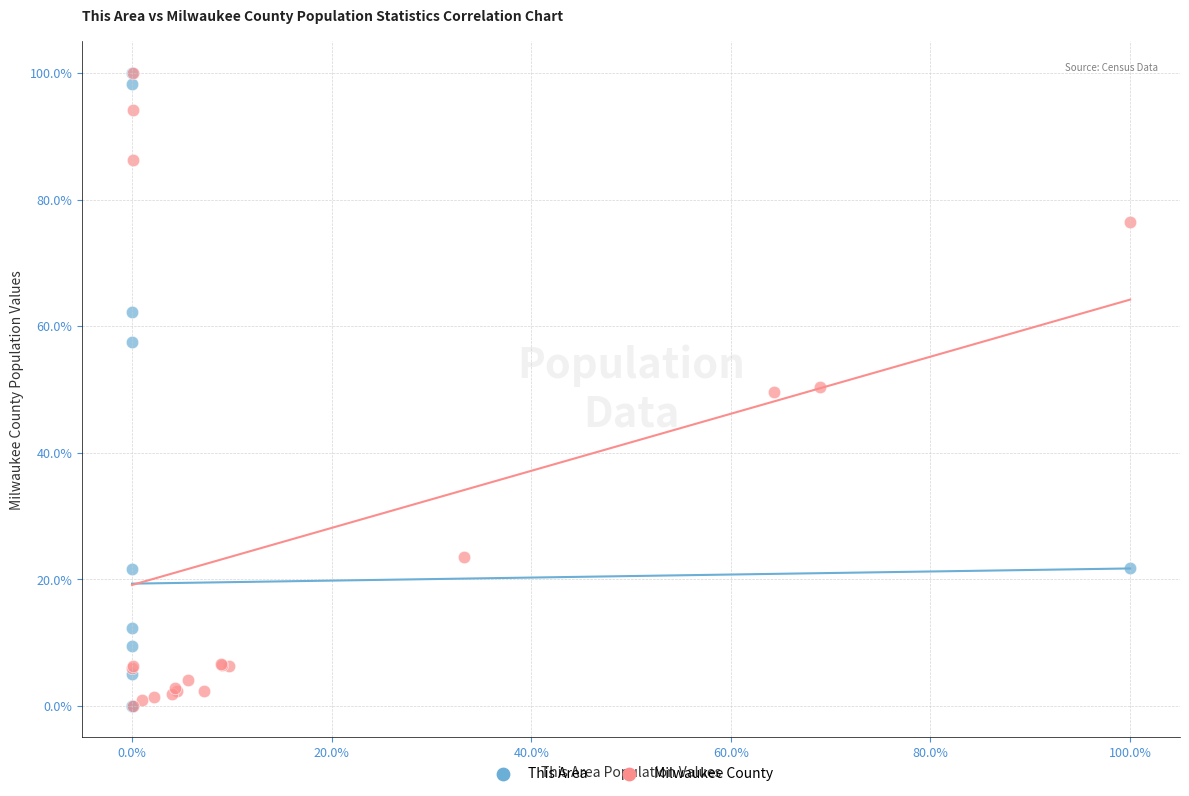

What are all the series names shown in the legend?

This Area, Milwaukee County